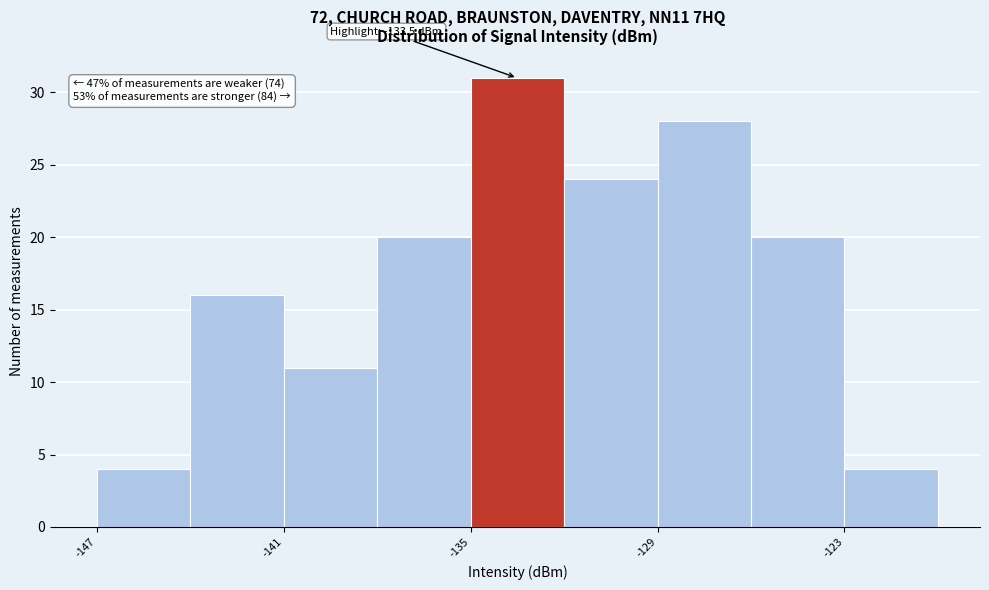

Around what value on the x-axis is the tallest bar? Give the approximate position of its centre, as read against the axis.

-133